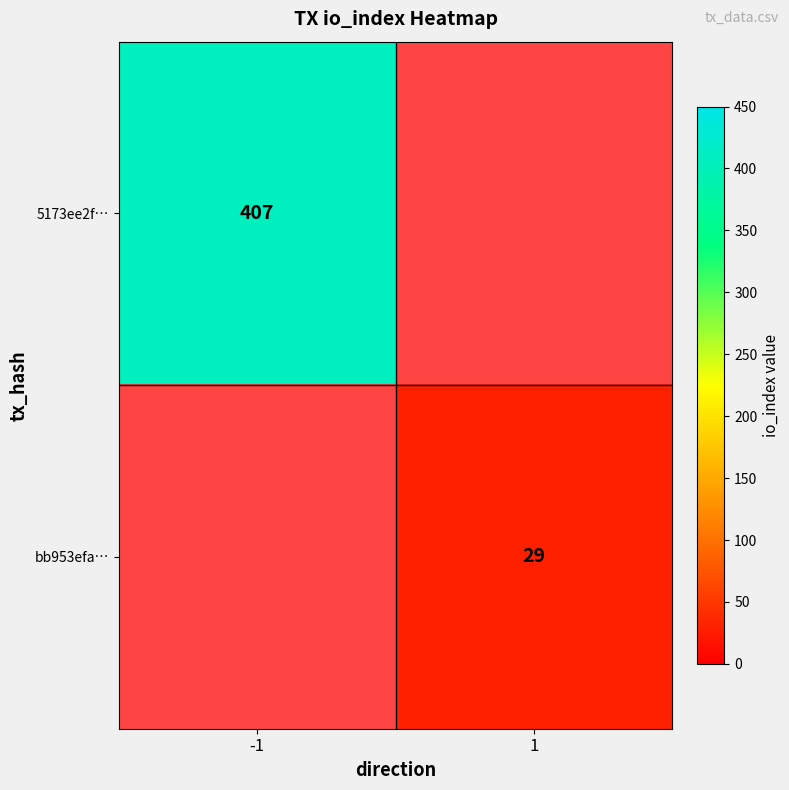

True or false: 5173ee2f… has a value of 633 at -1.

False